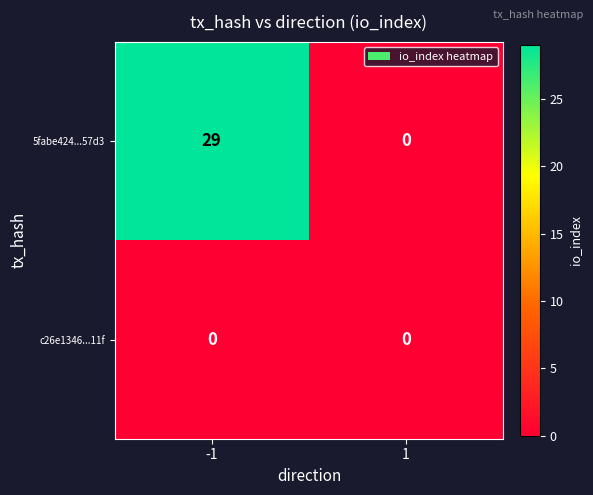

Which series has the largest total across all categories?

5fabe424...57d3